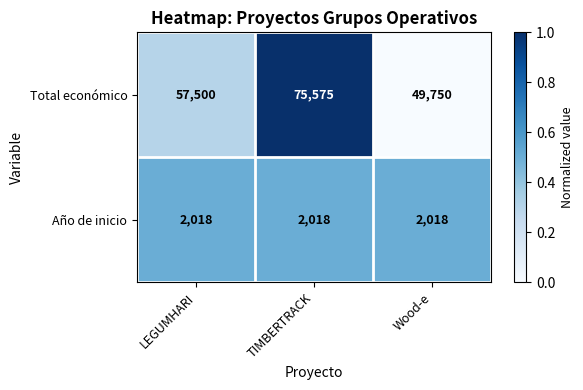

What is the difference between the highest and lowest values at LEGUMHARI?

55482